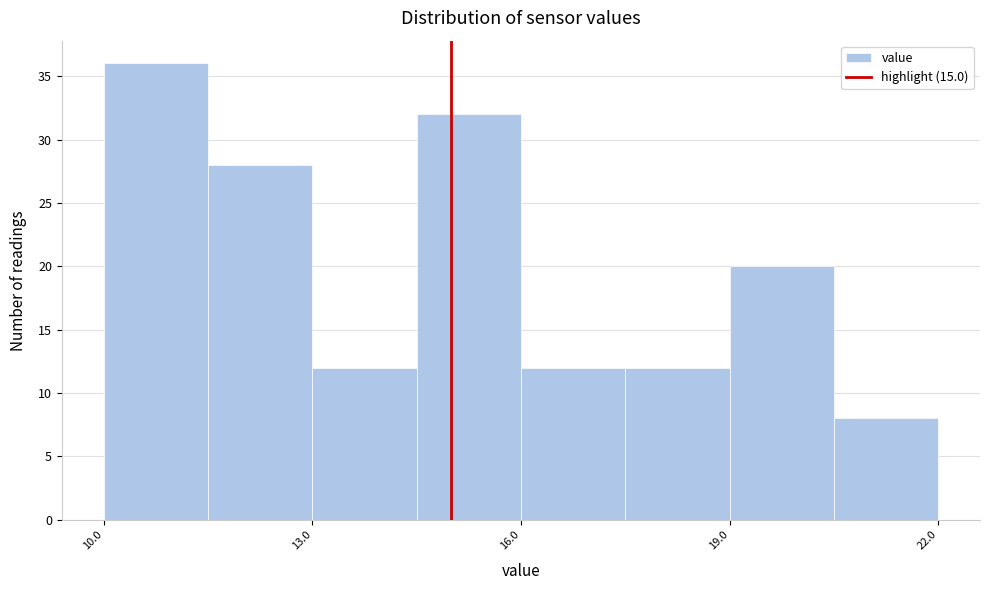

Read against the x-axis, roughly where is the centre of the tallest bar?

11.0